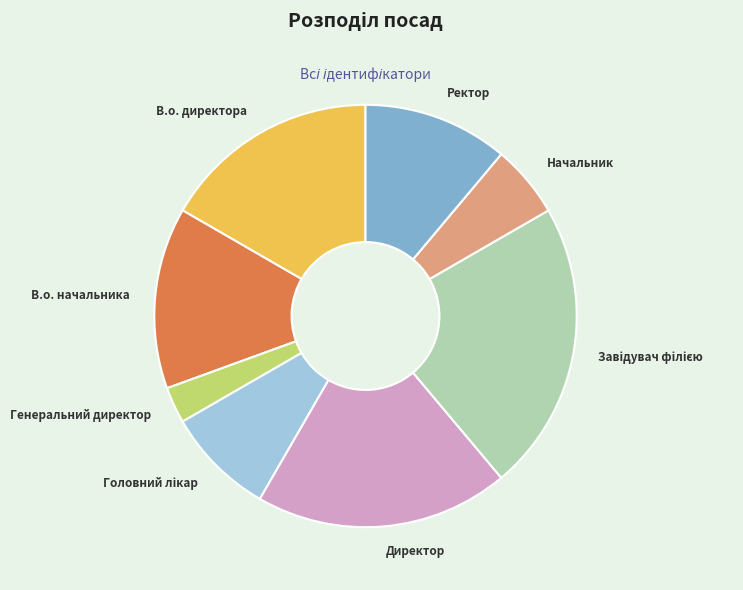

Combined, do Начальник and Ректор account for over 50%?

No